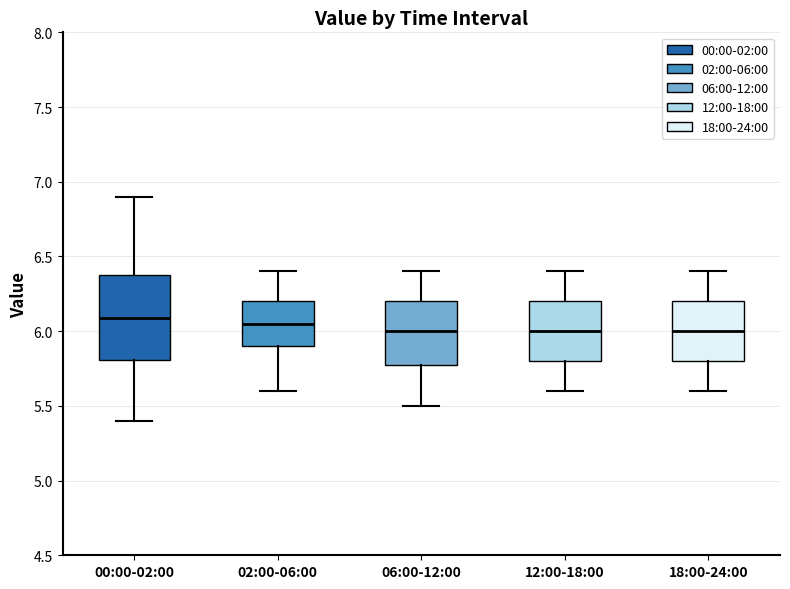

Where is the lower edge of the box for 00:00-02:00 on the y-axis? The values are not printed on the chart, so give them approximately, as read against the axis.

5.80